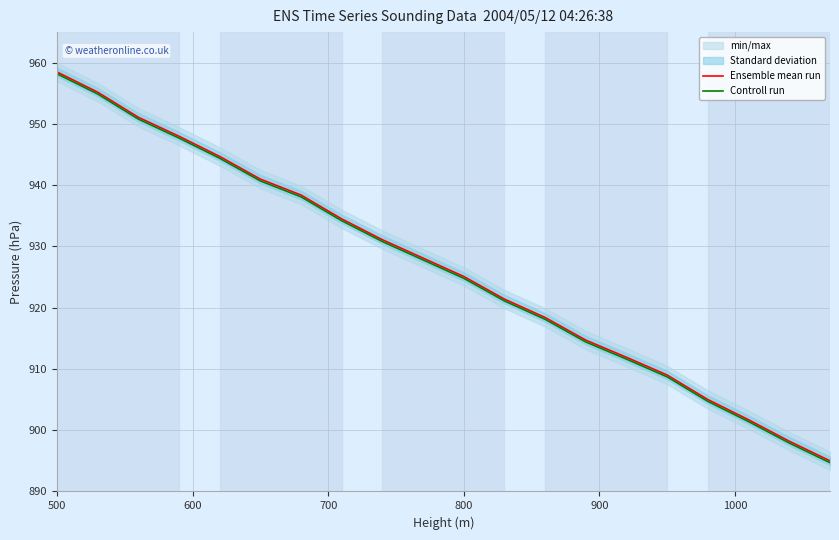

Where is Ensemble mean run nearest to the value 926?

800